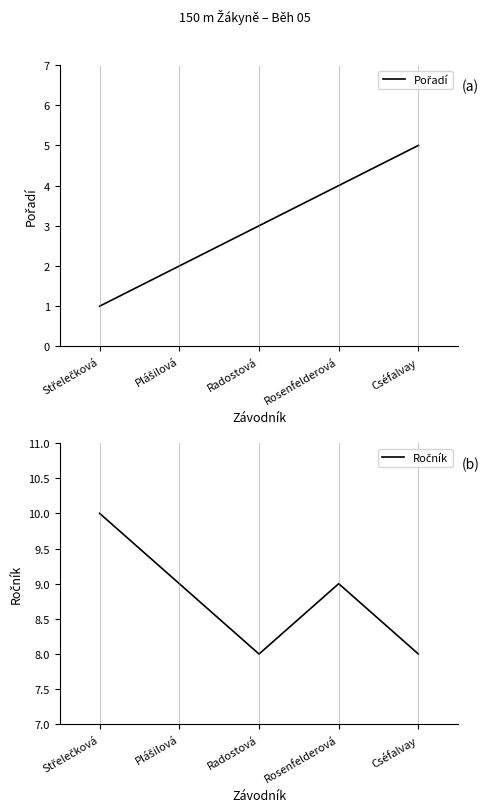

How many categories are shown in the chart?

5